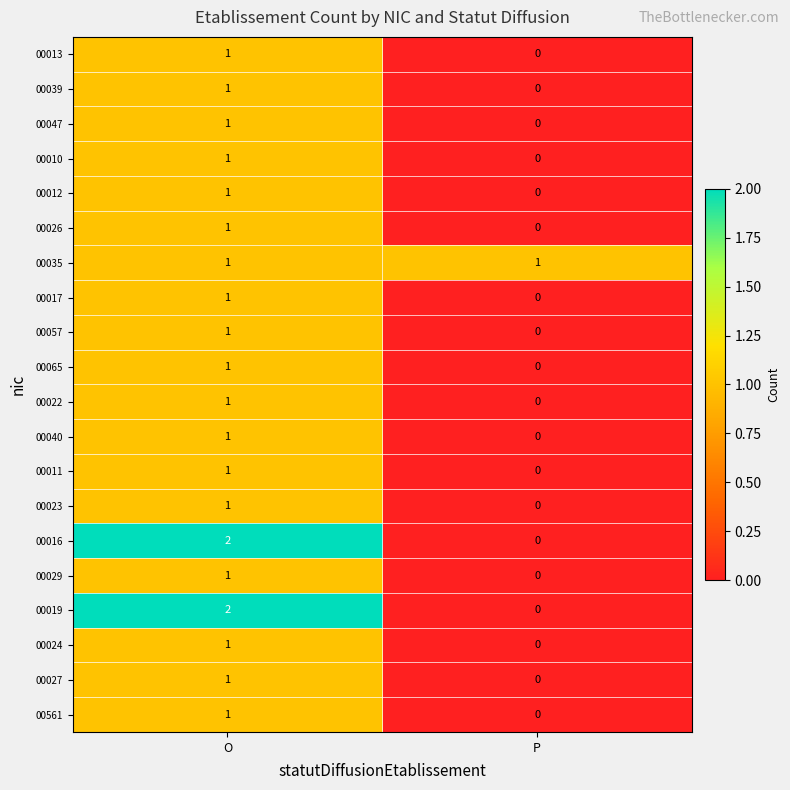

At how many categories does at least one series exceed 0?

2